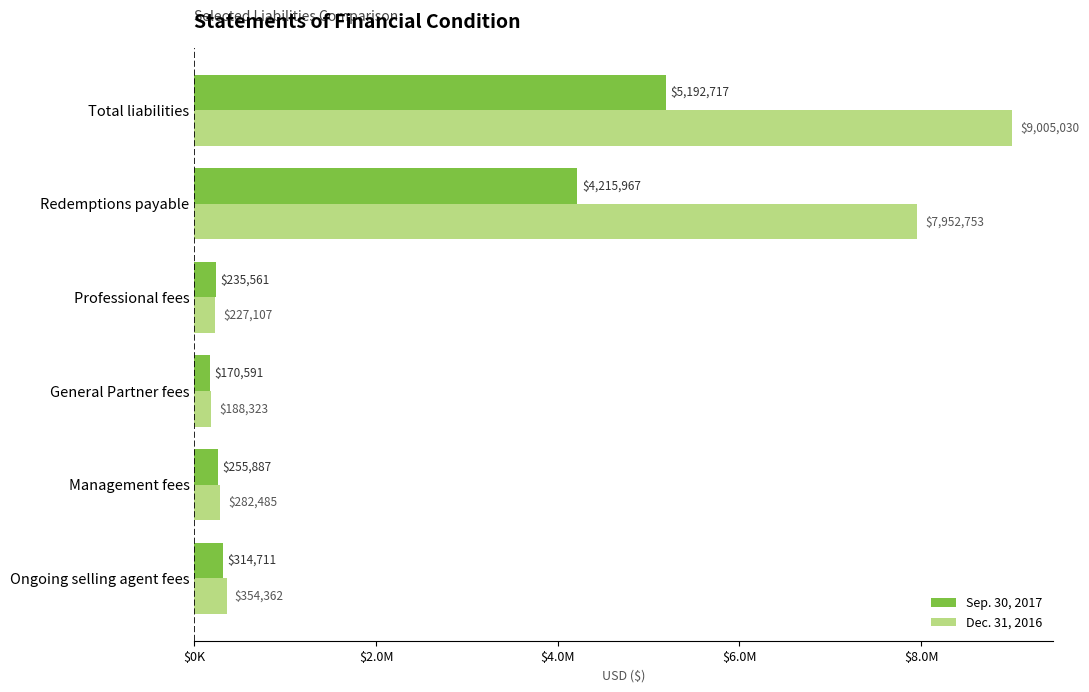

What is the average value of the Sep. 30, 2017 series?

1730906